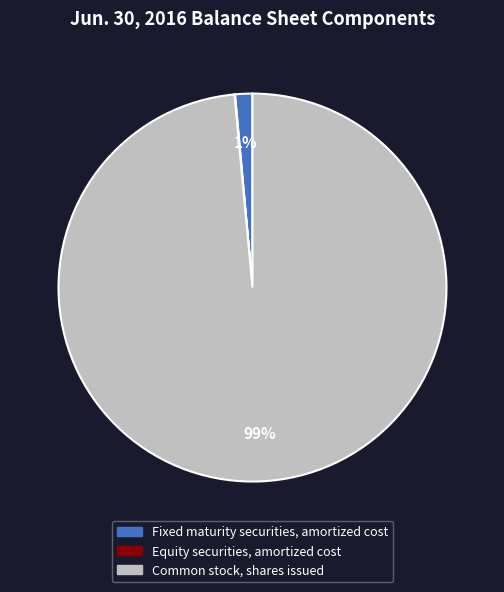

Which slice is the largest?

Common stock, shares issued